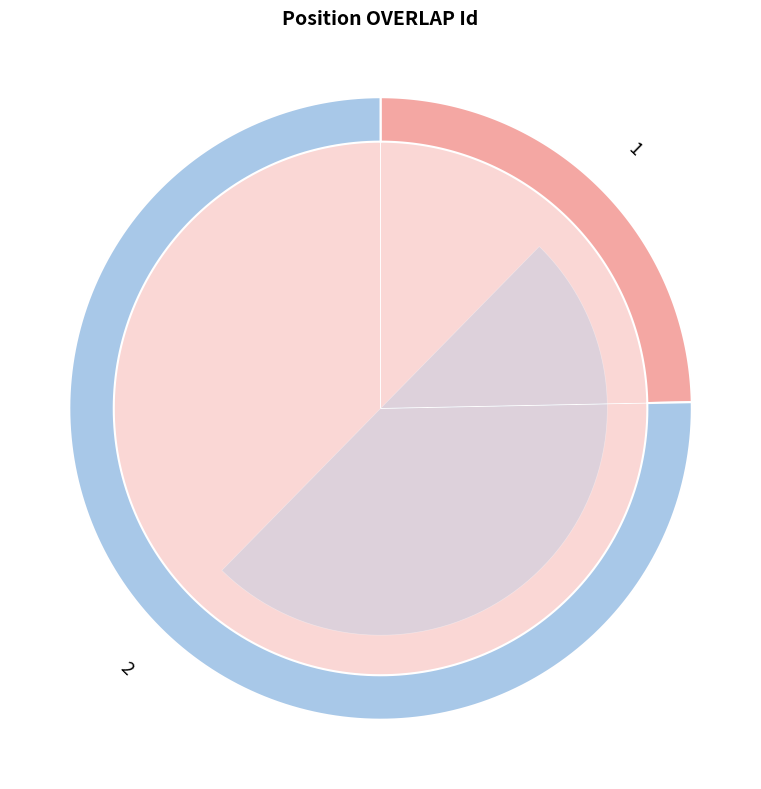

To the nearest percent, what portion does 1 represent?

25%